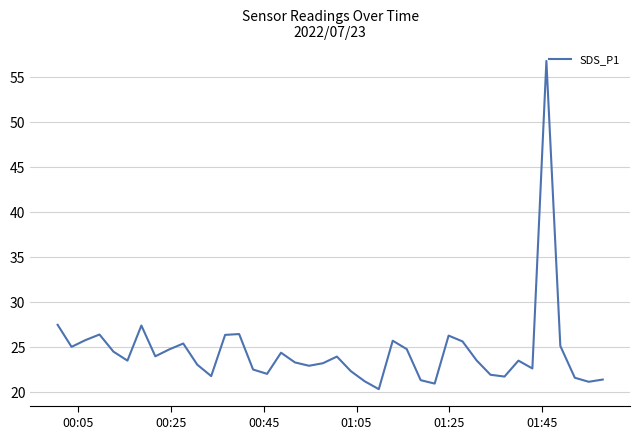

What is the maximum value shown in the chart?

56.8